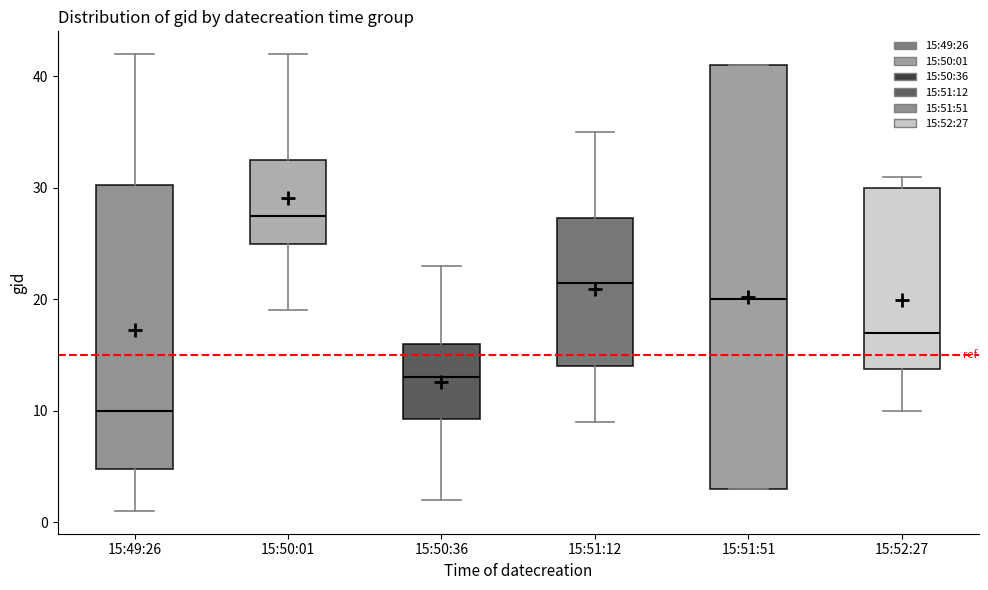

Where is the lower edge of the box for 15:50:36 on the y-axis? The values are not printed on the chart, so give them approximately, as read against the axis.

9